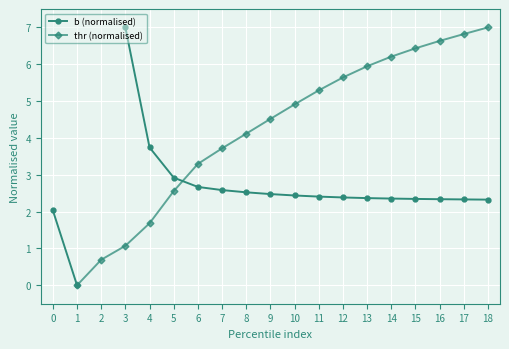

What is the difference between the highest and lowest values at 11?

2.9